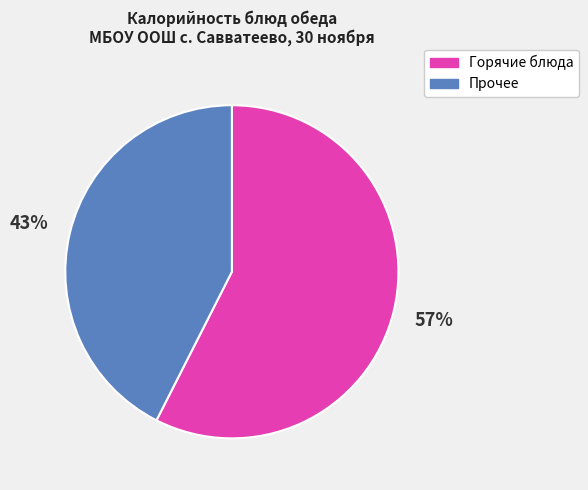

Do Прочее and Горячие блюда together represent more than half of the pie?

Yes